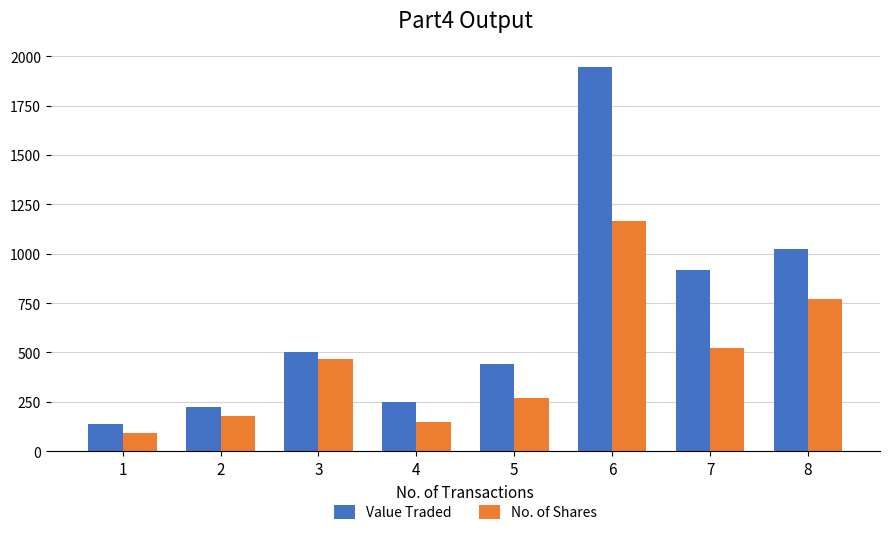

List the series in order of their peak value, highest first.

Value Traded, No. of Shares